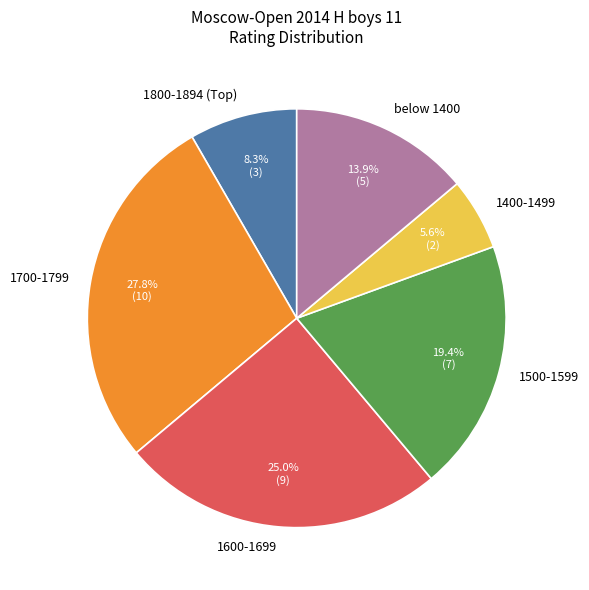

How many slices are in this pie chart?

6